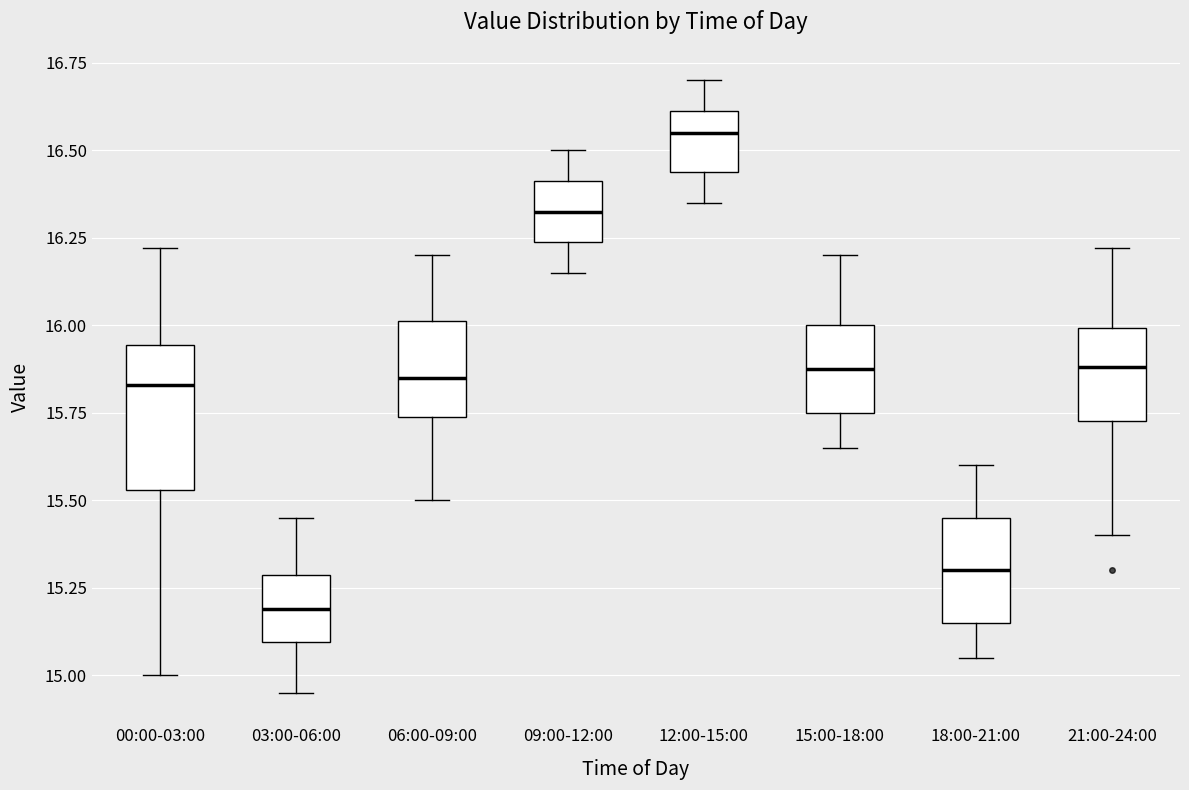

Comparing the boxes themselves (not the whiskers), which one is the tallest?

00:00-03:00